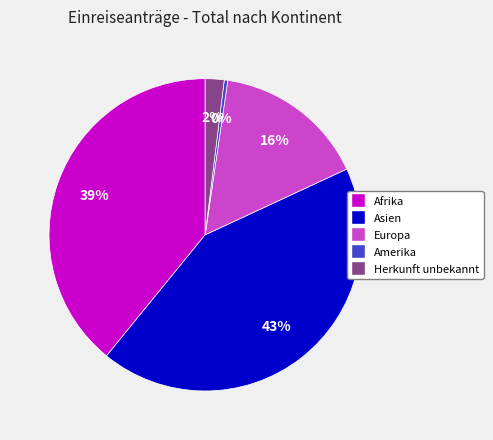

Is it true that Afrika is 39% of the pie?

True